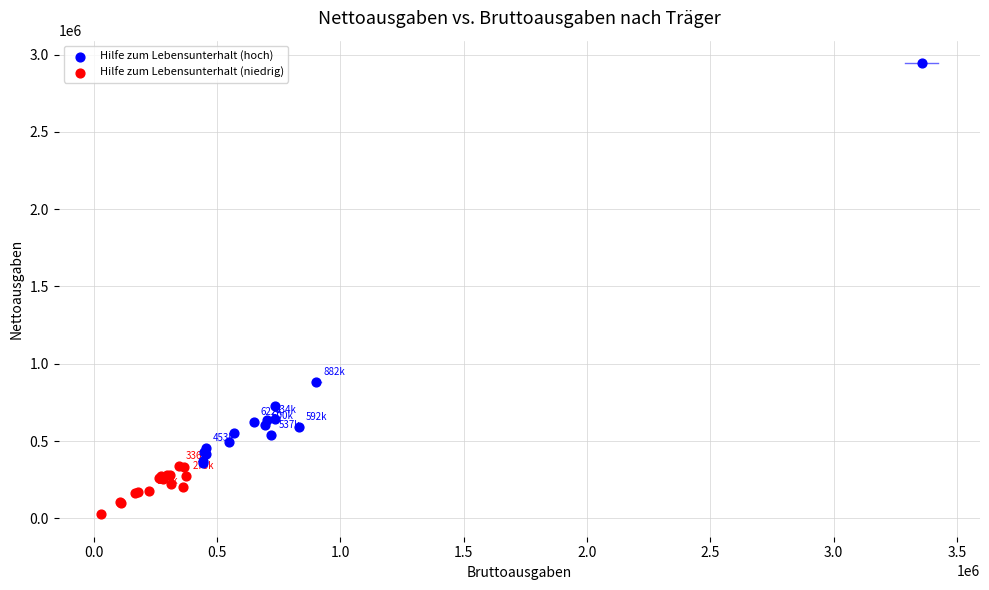

Which series has the widest spread of Y values?

Hilfe zum Lebensunterhalt (hoch)